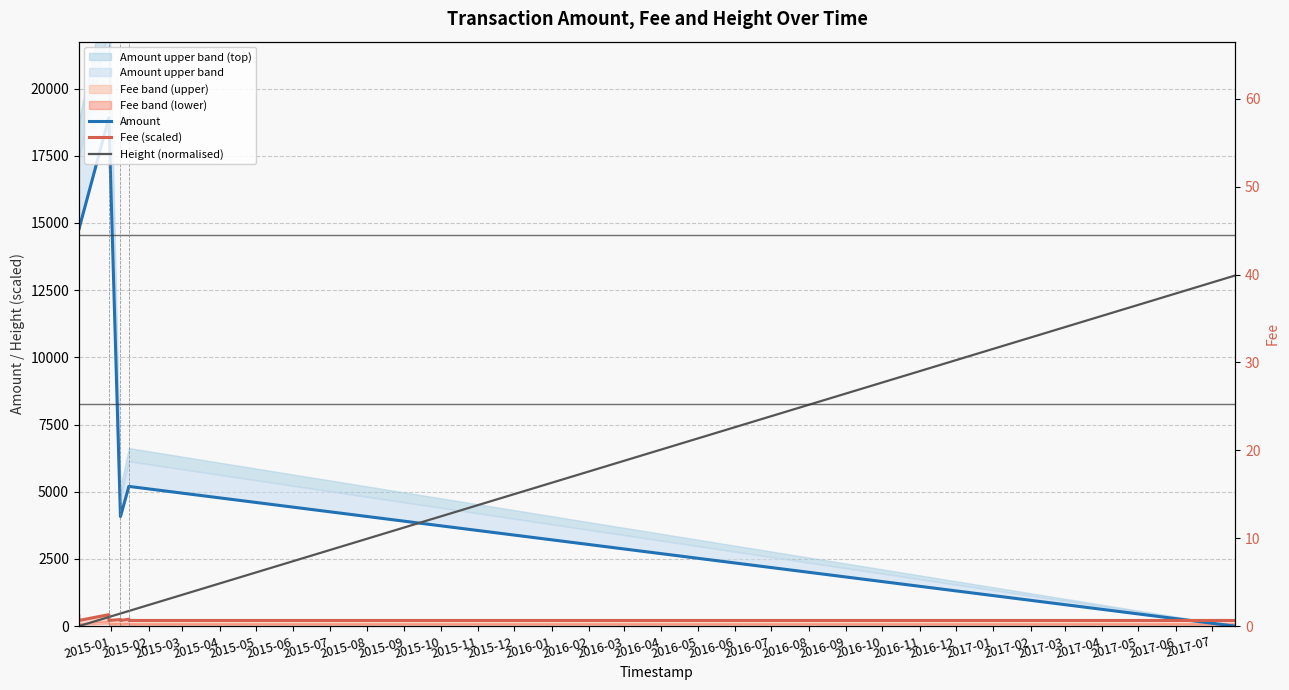

The value of Amount at 2015-07 is 2034.2. True or false?

False